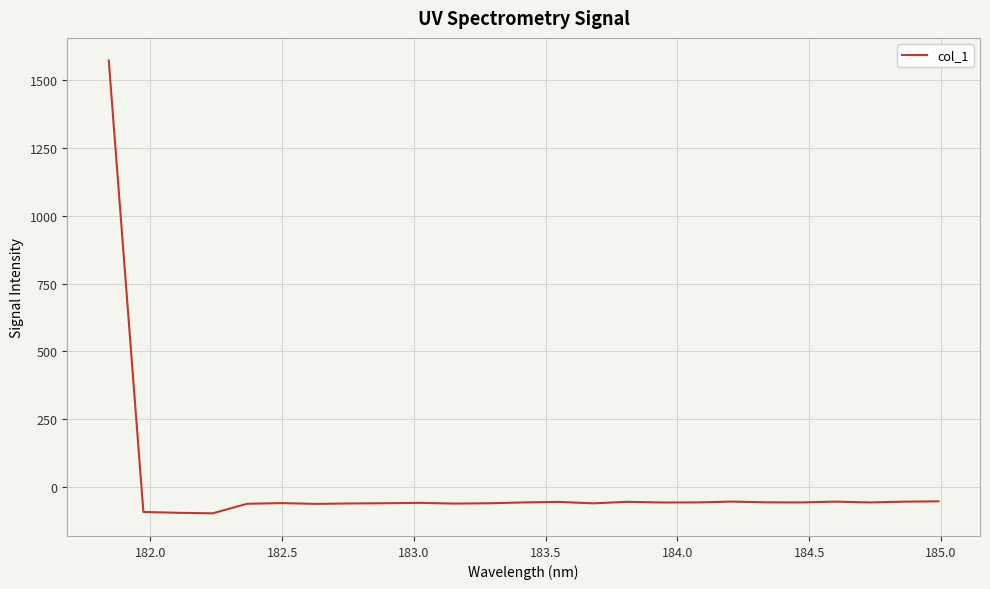

What is the greatest value displayed?

1571.3